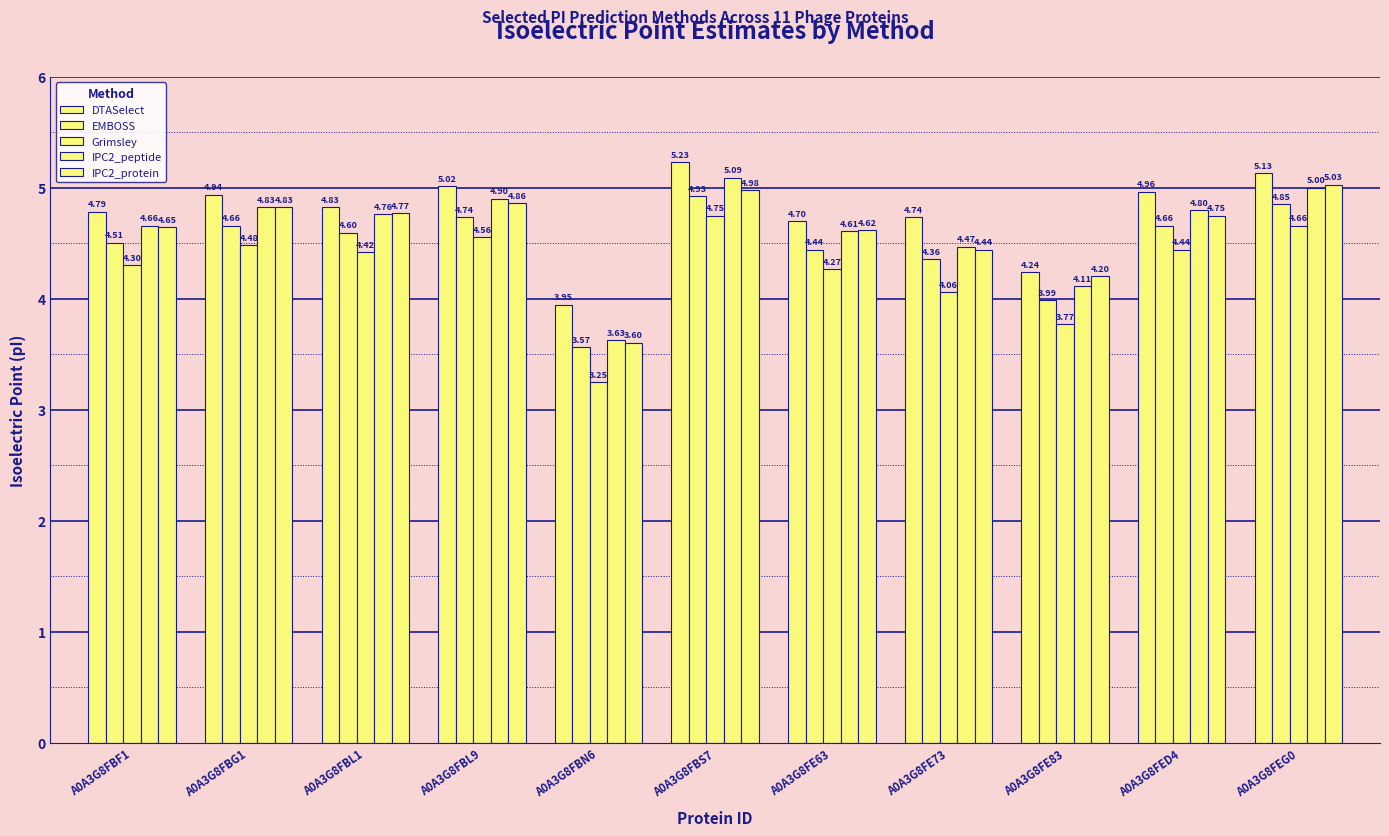

Count the number of data series in this chart.

5